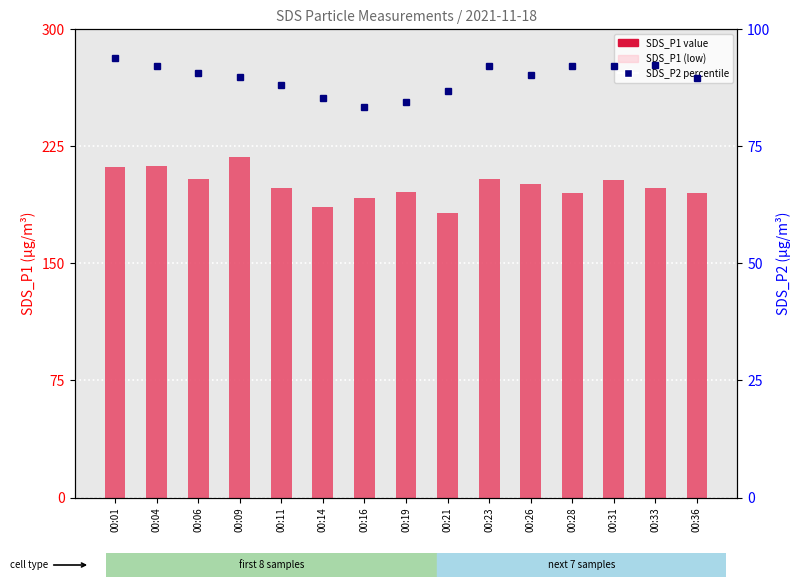

What is the lowest value of the SDS_P1 series?

182.0